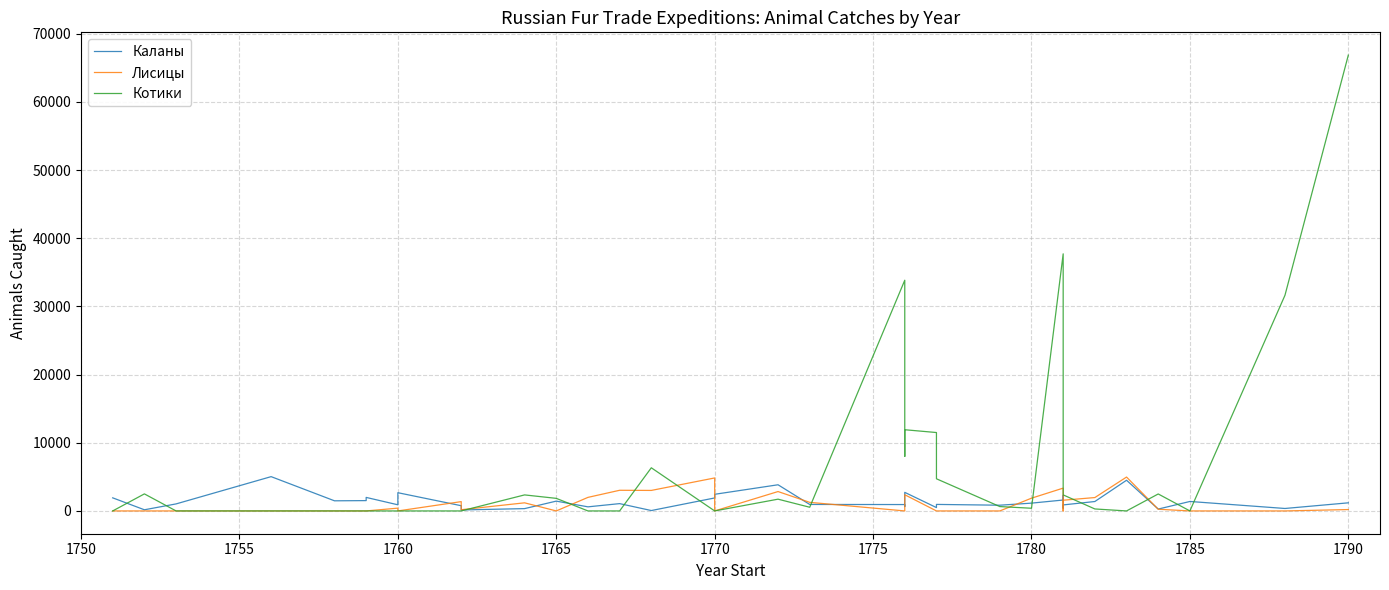

How many interior local peaks does the Каланы series have?

11